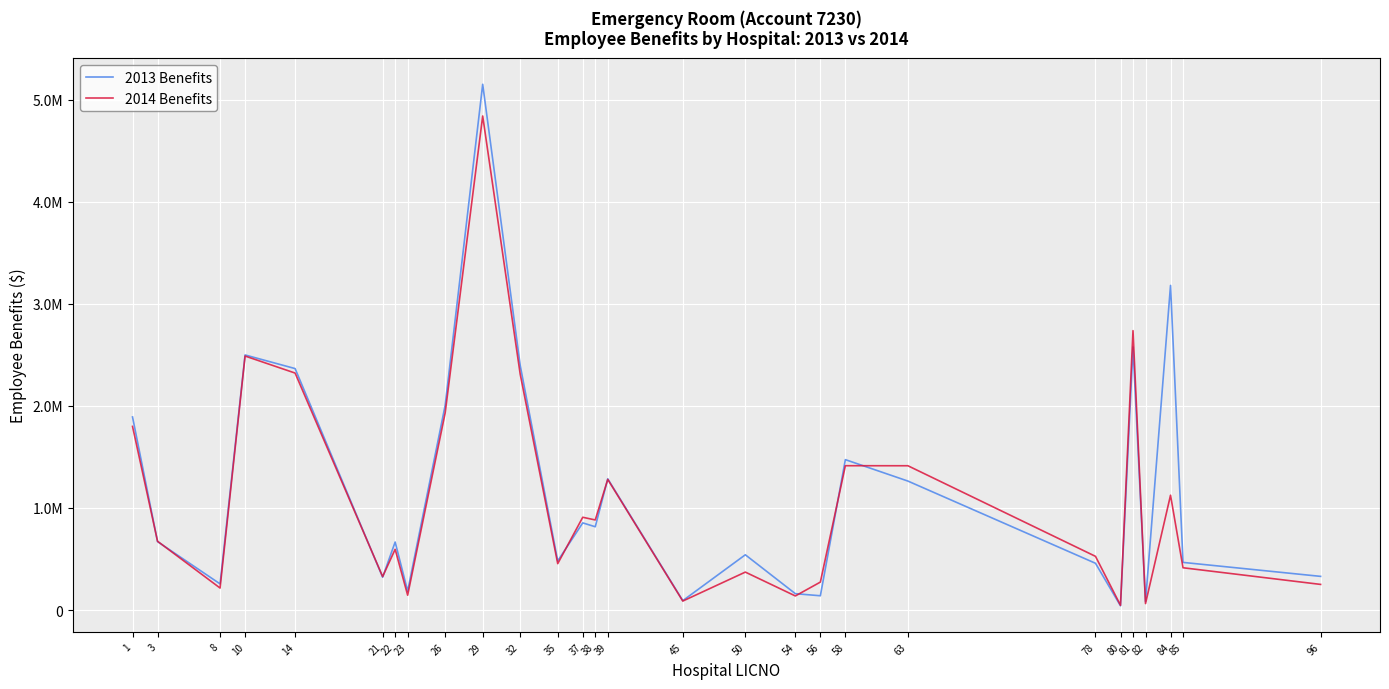

What are all the series names shown in the legend?

2013 Benefits, 2014 Benefits